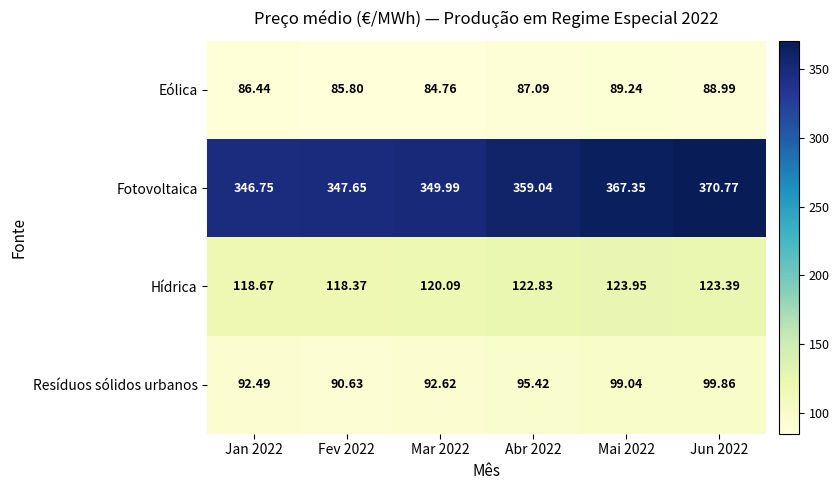

List the series in order of their peak value, highest first.

Fotovoltaica, Hídrica, Resíduos sólidos urbanos, Eólica